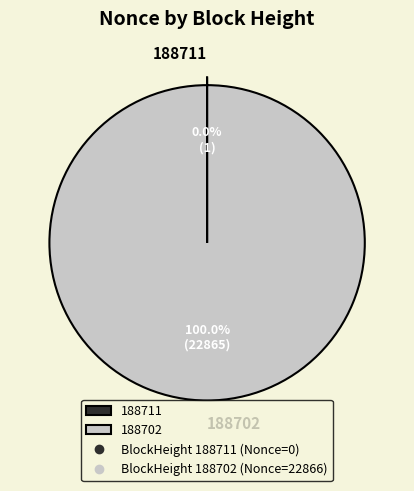

What is the largest slice in the pie chart?

188702